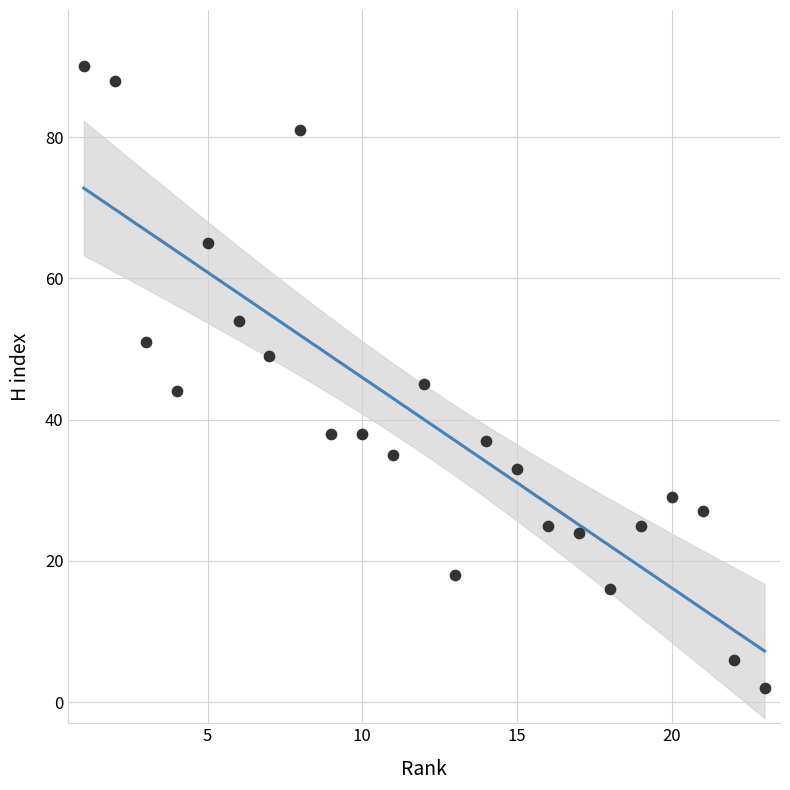

What is the range of X values (max minus min)?

22